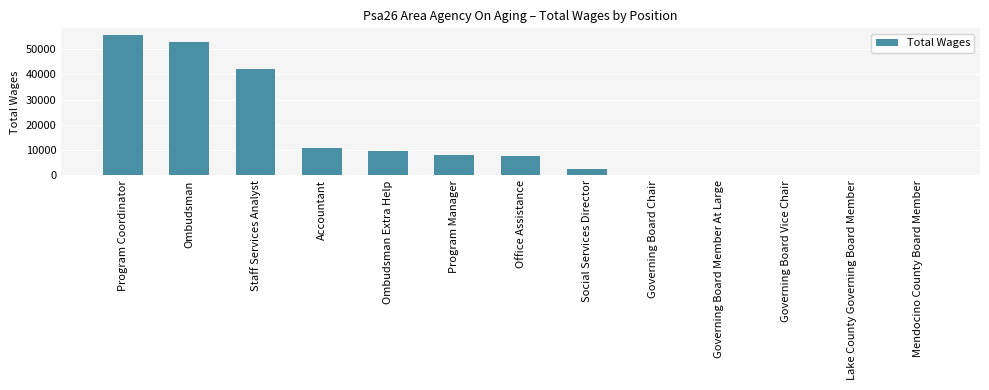

Is it true that the value at Social Services Director is 2481?

True